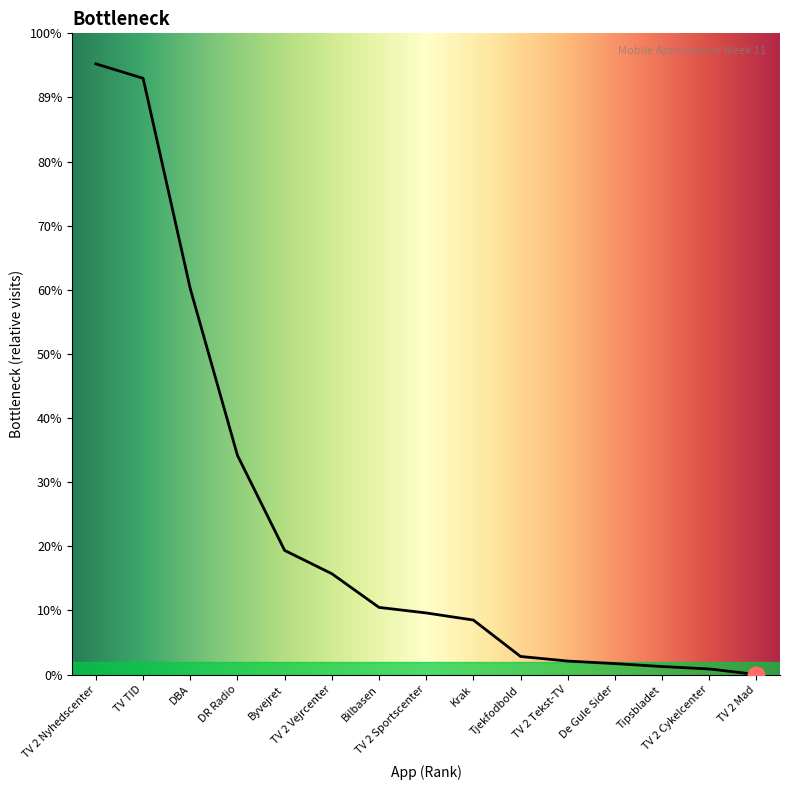

What is the label of the 2nd point from the left?

TV TID